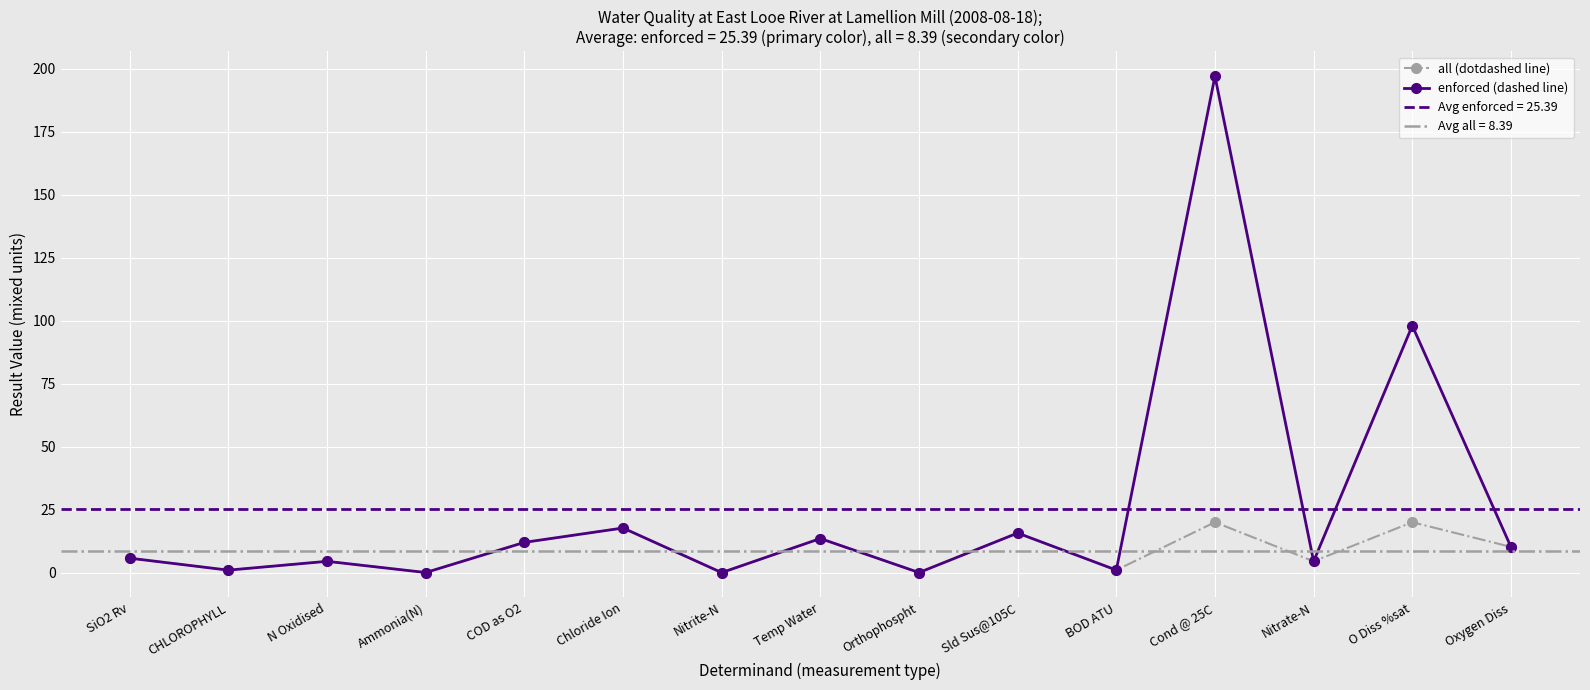

What is the approximate value of enforced (dashed line) at SiO2 Rv?

5.7